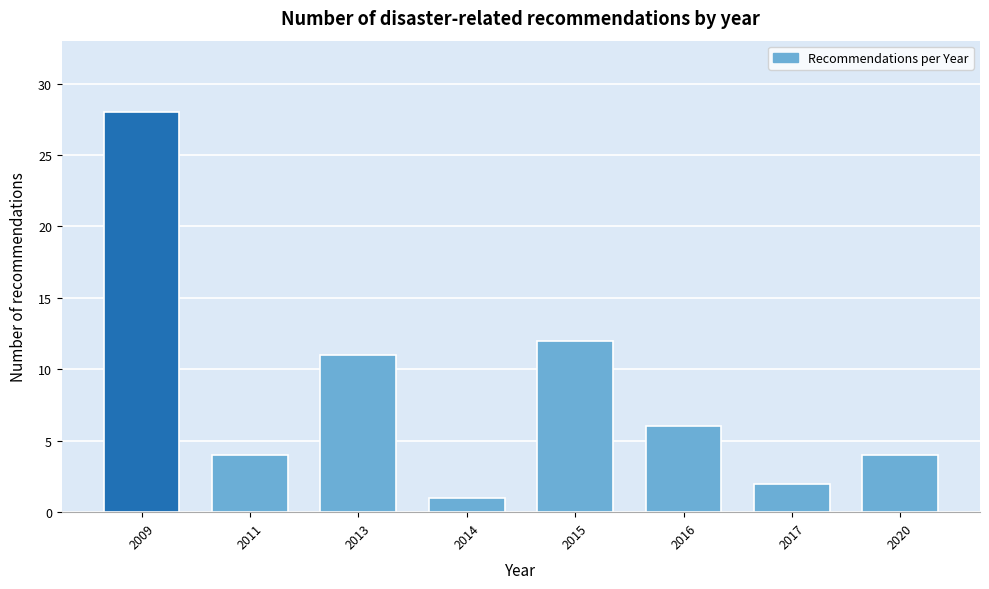

Reading left to right, extract all data points from this chart.

2009=28	2011=4	2013=11	2014=1	2015=12	2016=6	2017=2	2020=4